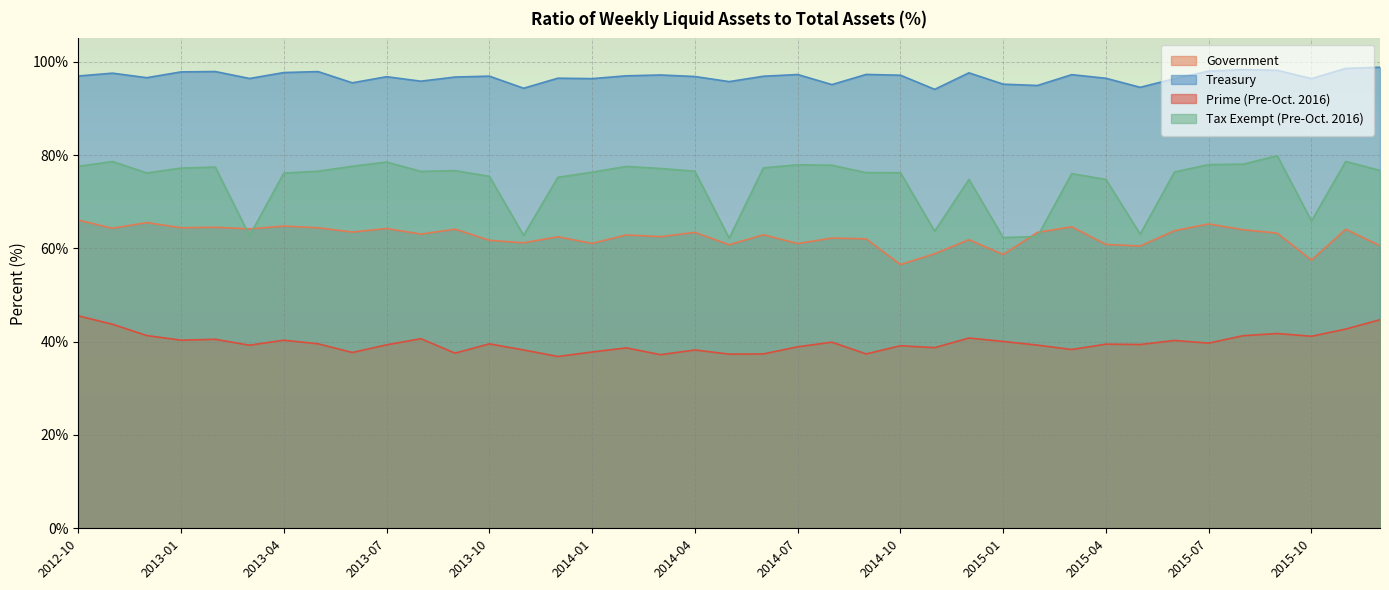

Rank the categories by Prime (Pre-Oct. 2016) value from highest to lowest.

2012-10, 2015-12, 2012-11, 2015-11, 2015-09, 2012-12, 2015-08, 2015-10, 2014-12, 2013-08, 2013-02, 2013-01, 2013-04, 2015-06, 2015-01, 2014-08, 2015-07, 2013-05, 2013-10, 2015-04, 2015-05, 2013-07, 2015-02, 2013-03, 2014-10, 2014-07, 2014-11, 2014-02, 2015-03, 2013-11, 2014-04, 2014-01, 2013-06, 2013-09, 2014-06, 2014-09, 2014-05, 2014-03, 2013-12